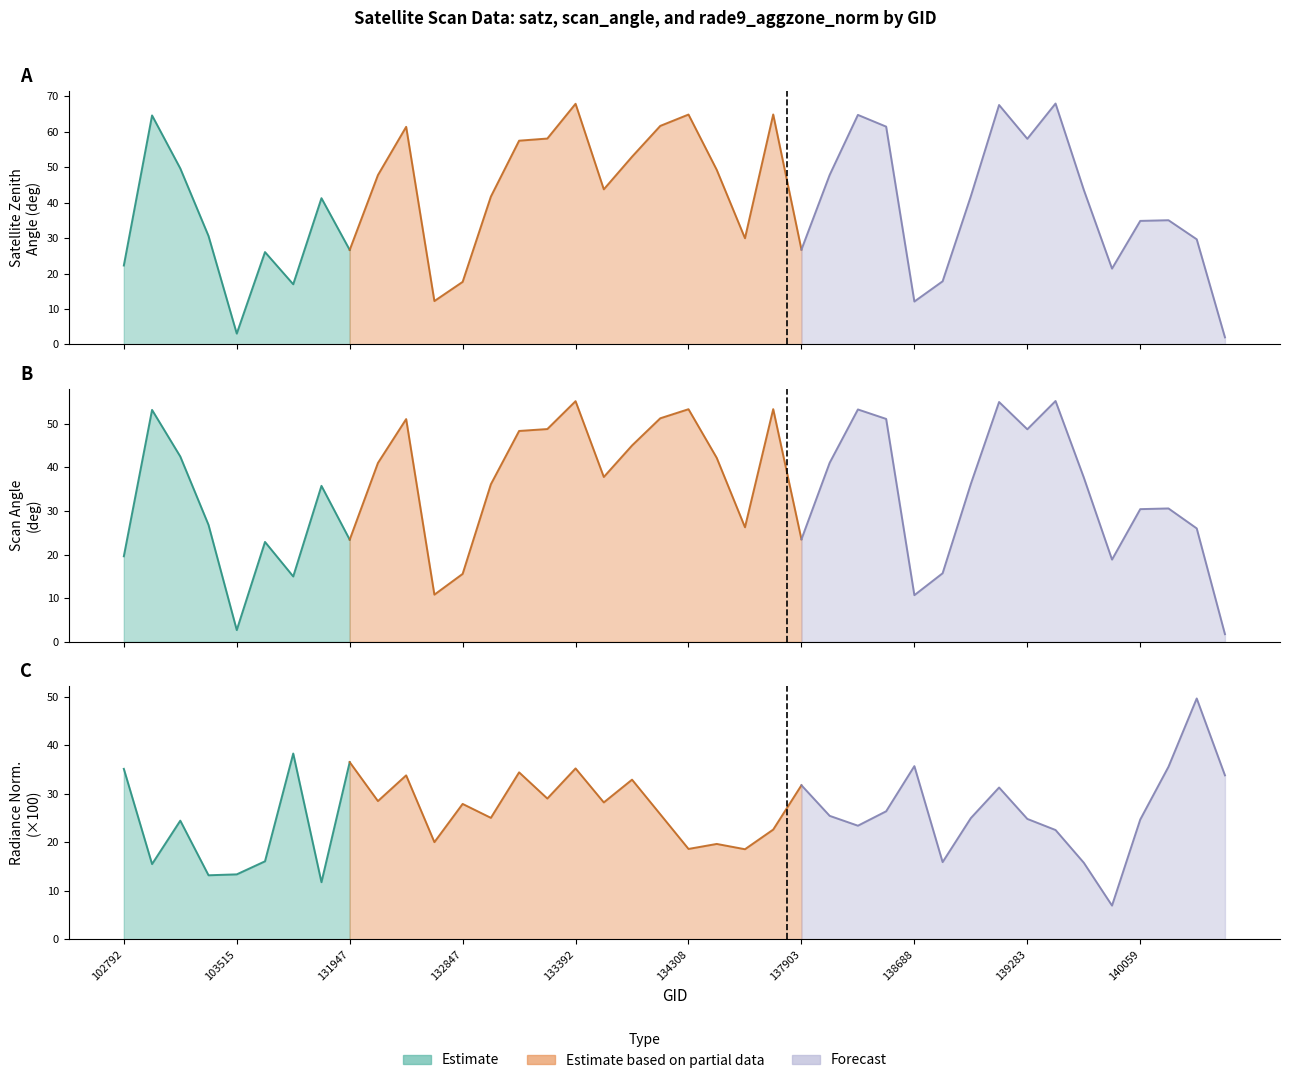

How many values in the satz series are below 43?

20